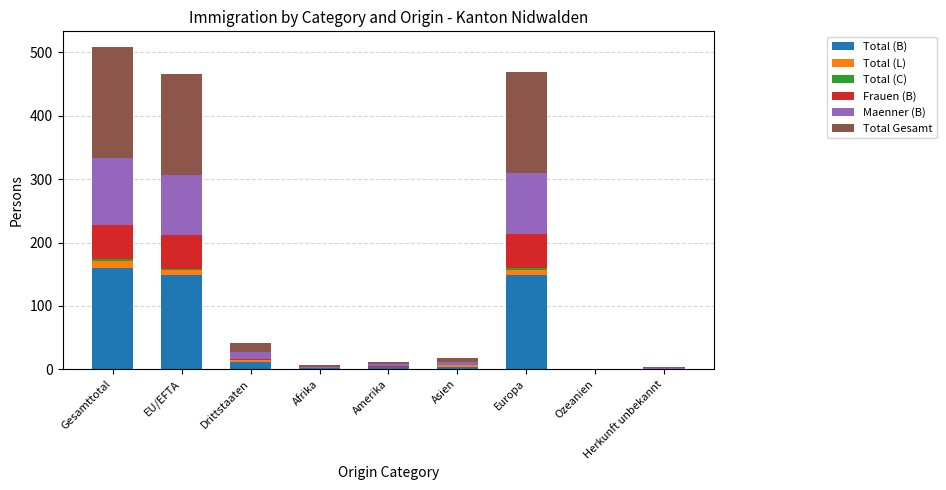

Are the bars horizontal?

No